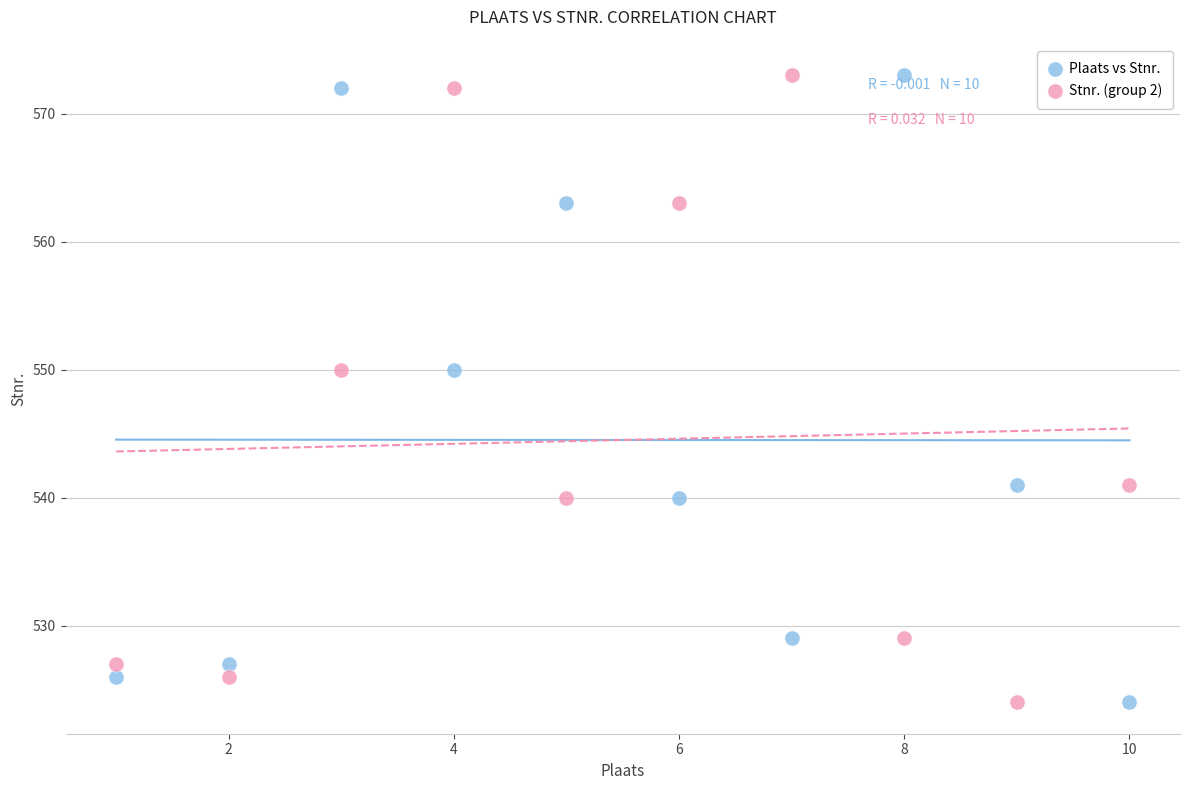

What is the X range (max minus min) for the scatter plot?

9